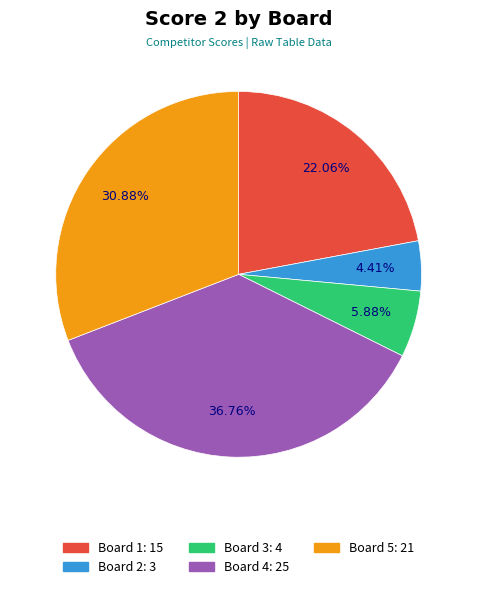

Is there any slice that represents more than half of the pie?

No